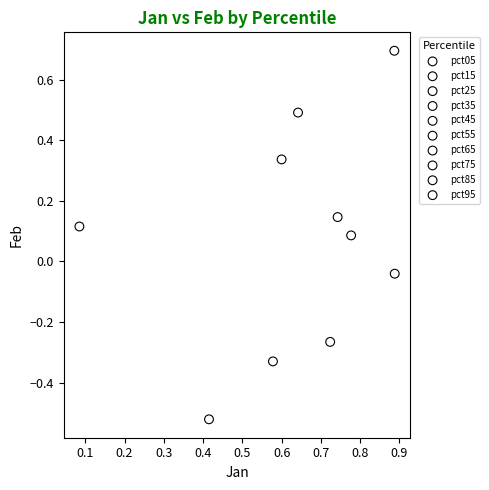

What are all the series names shown in the legend?

pct05, pct15, pct25, pct35, pct45, pct55, pct65, pct75, pct85, pct95